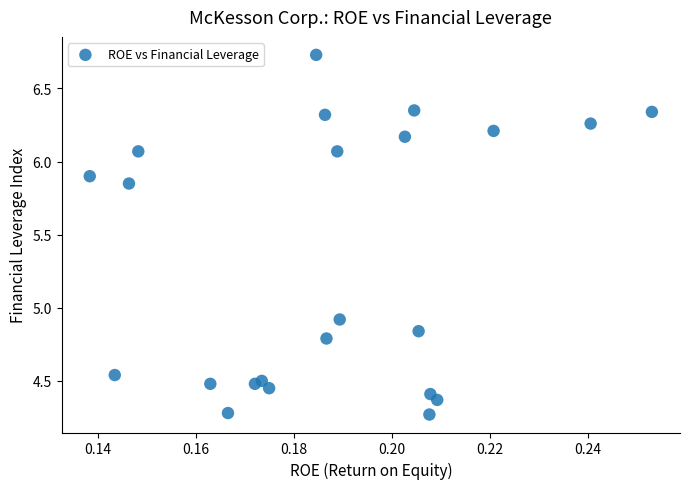

What Y value in the scatter plot is closest to 5?

4.9